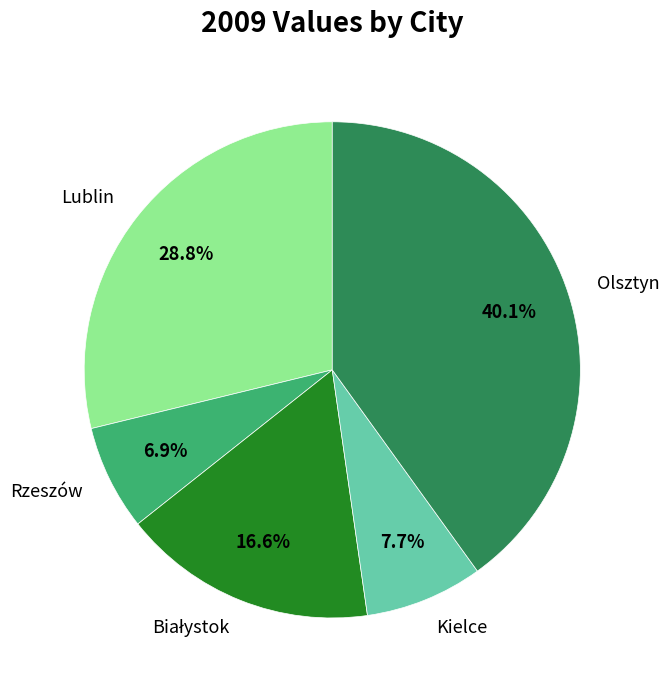

Is the sum of Olsztyn and Lublin greater than half?

Yes